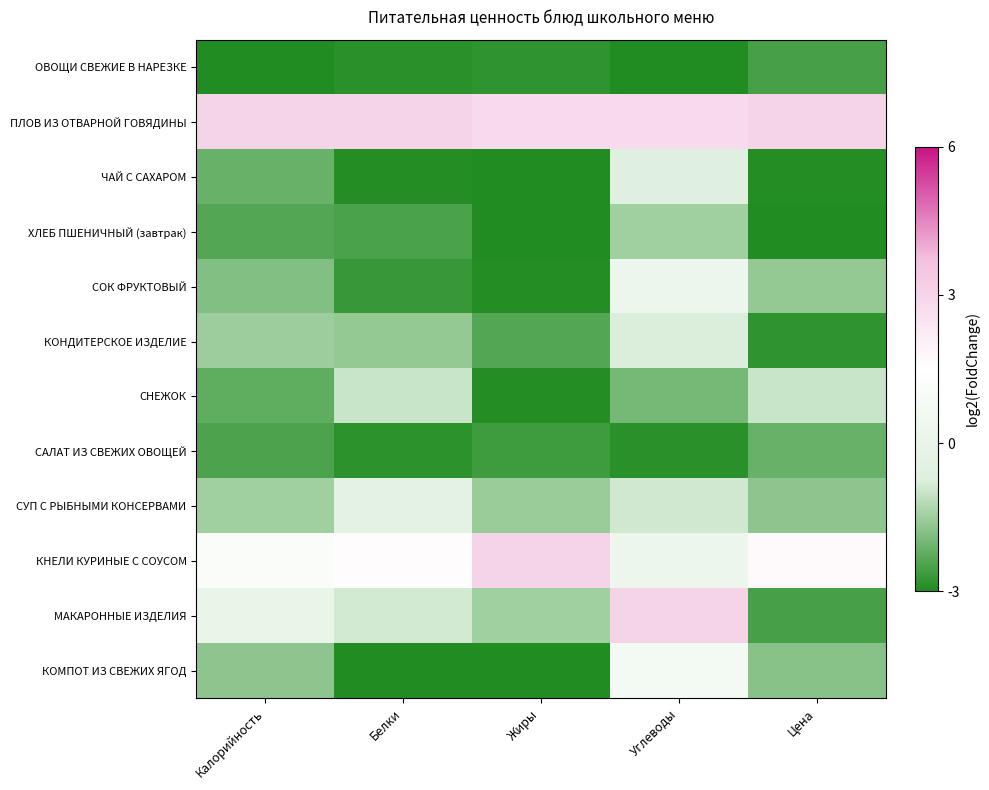

How many distinct data groups are displayed?

12